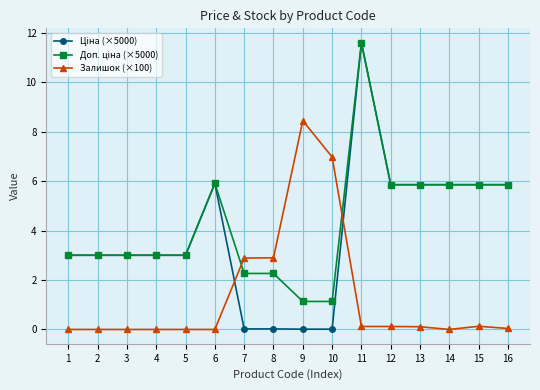

Does the chart have visible grid lines?

Yes